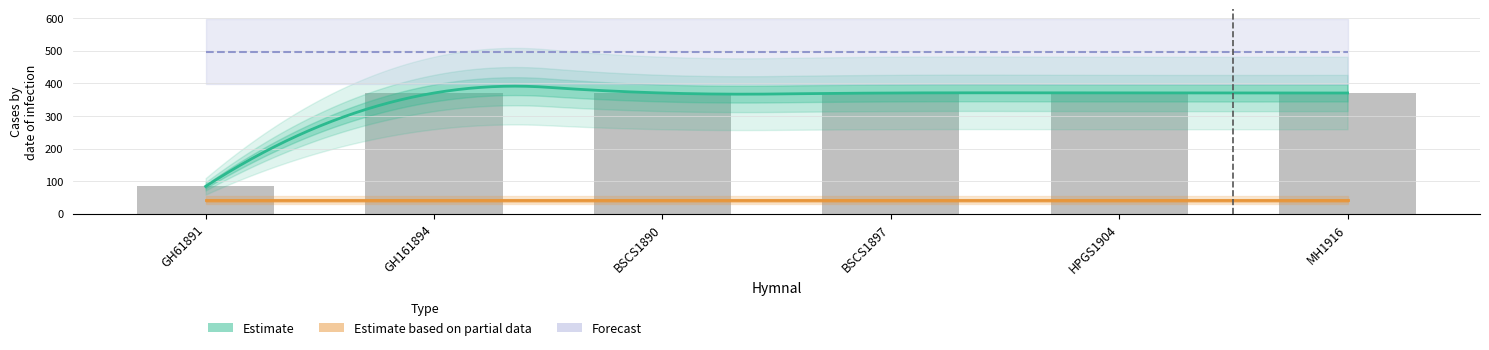

Reading left to right, what are all the values shown in this chart?

Estimate: GH61891=84	GH161894=370	BSCS1890=370	BSCS1897=370	HPGS1904=370	MH1916=370
Estimate based on partial data: GH61891=41	GH161894=41	BSCS1890=41	BSCS1897=41	HPGS1904=41	MH1916=41
Forecast: GH61891=497	GH161894=497	BSCS1890=497	BSCS1897=497	HPGS1904=497	MH1916=497